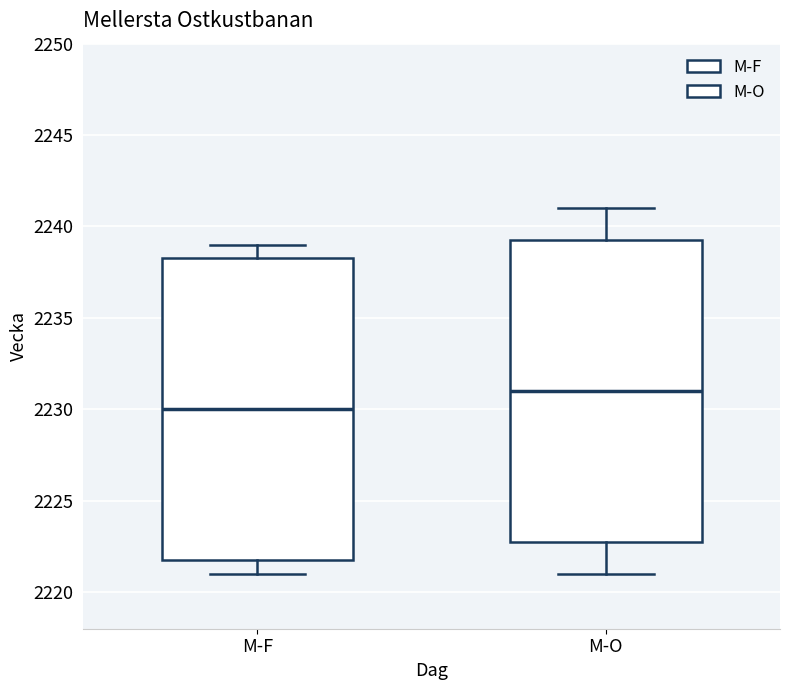

Reading left to right, read every box against the y-axis: the position of its median line, the range the box covers, and the ends of its whiskers. The values are not printed on the chart, so give them approximately, as read against the axis.

M-F: median 2230.0, box 2222.0 to 2238.5, whiskers 2221.0 to 2239.0
M-O: median 2231.0, box 2223.0 to 2239.5, whiskers 2221.0 to 2241.0